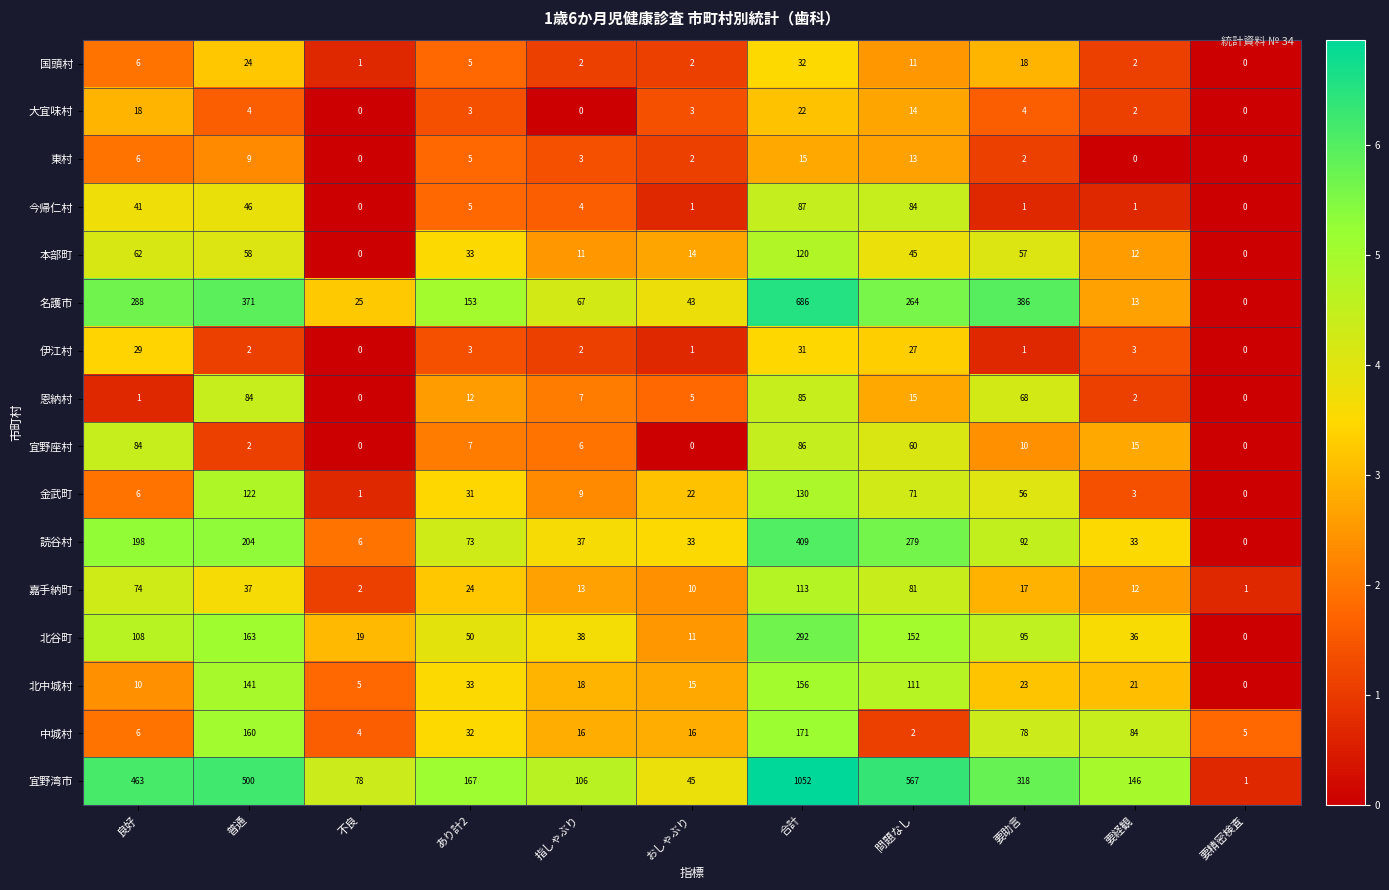

At how many categories does at least one series exceed 1?

11